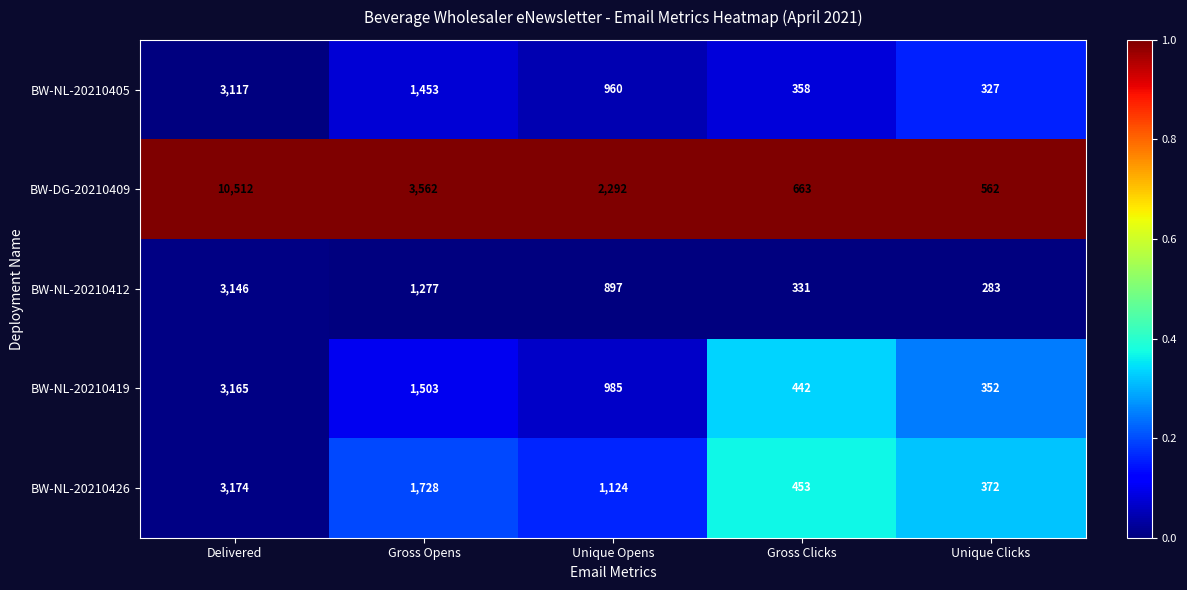

What is the total value across all series at Gross Clicks?

2247